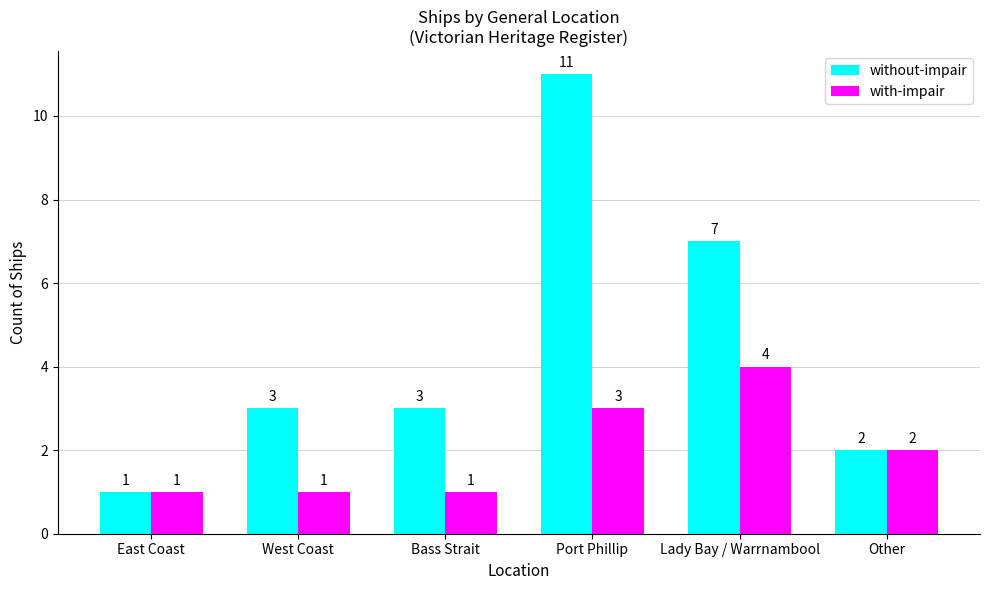

What are all the series names shown in the legend?

without-impair, with-impair